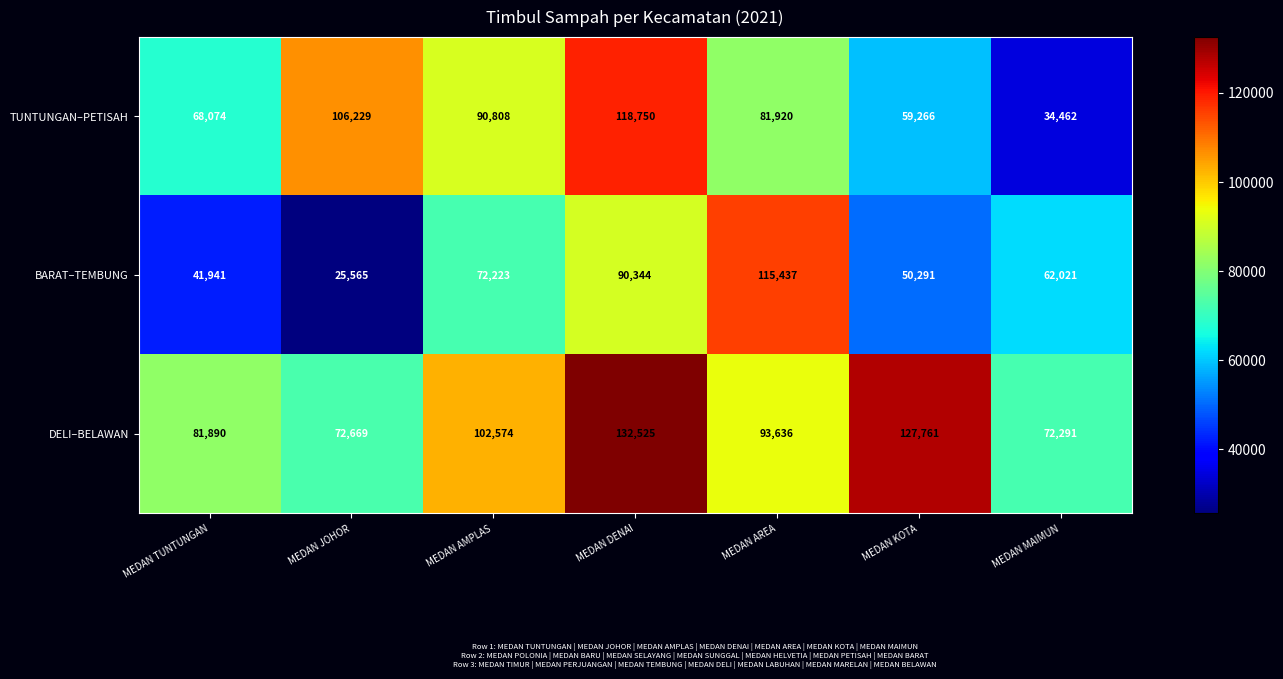

How many distinct data groups are displayed?

3